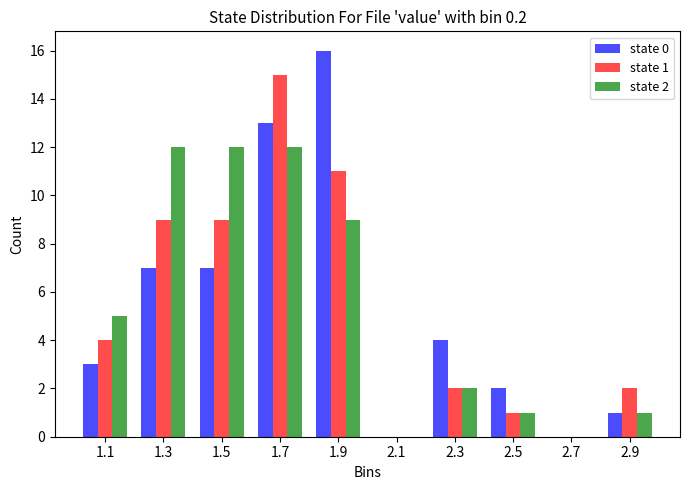

In the state 1 series, which range on the x-axis has the tallest bar?

1.6 to 1.8